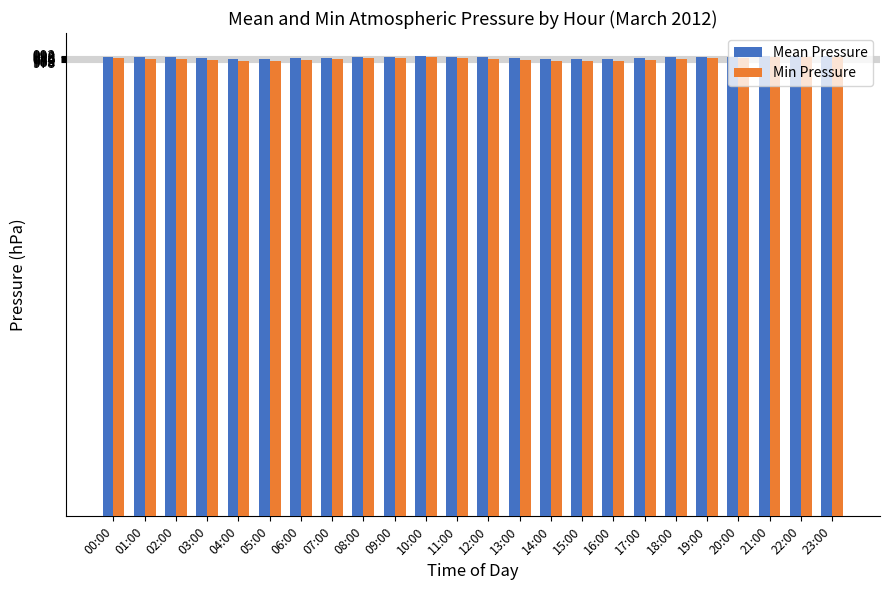

What is the total value across all series at 18:00?

1973.5